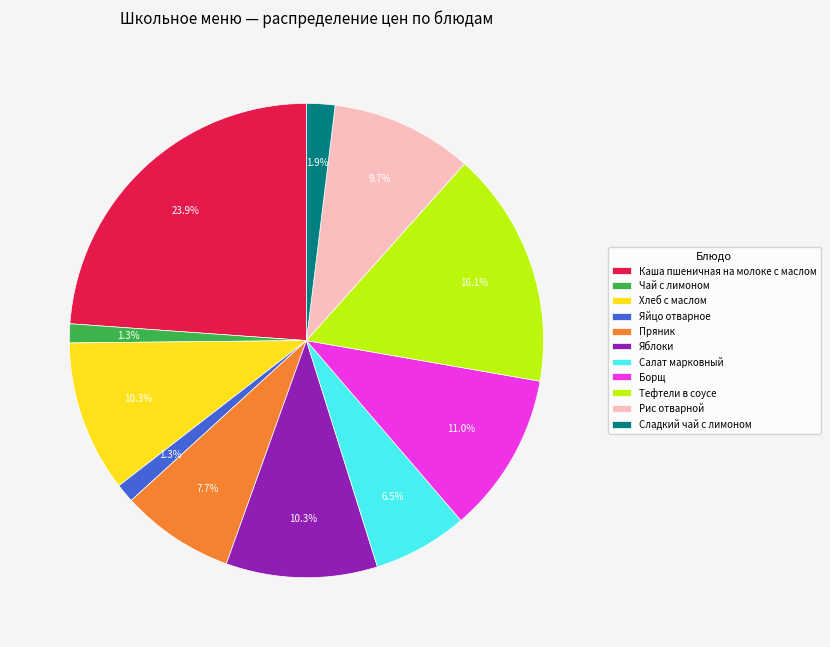

Approximately how many times larger is the value at Рис отварной compared to Салат марковный?

1.5